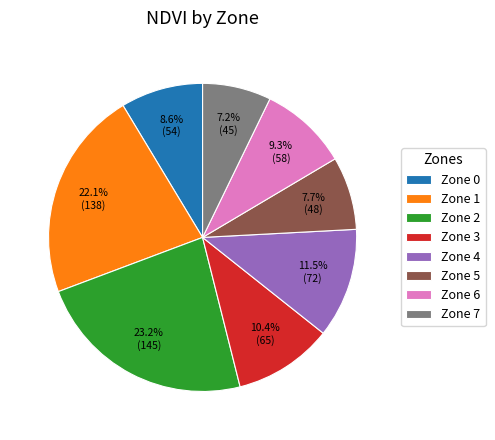

What percentage is the Zone 3 slice, to the nearest percent?

10%